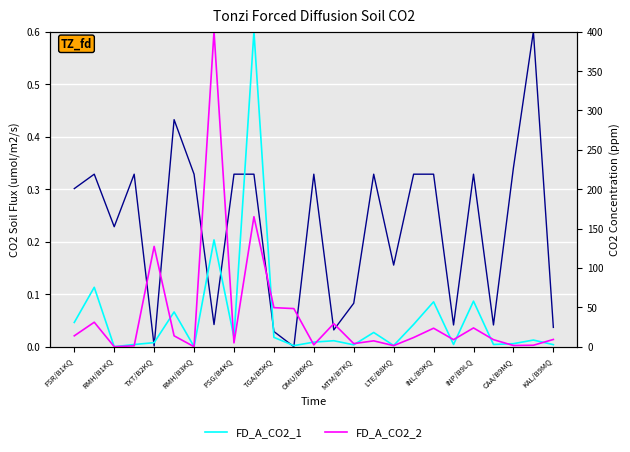

True or false: FD_A_Flux has a value of 0.0 at CAA/B9MQ.

True